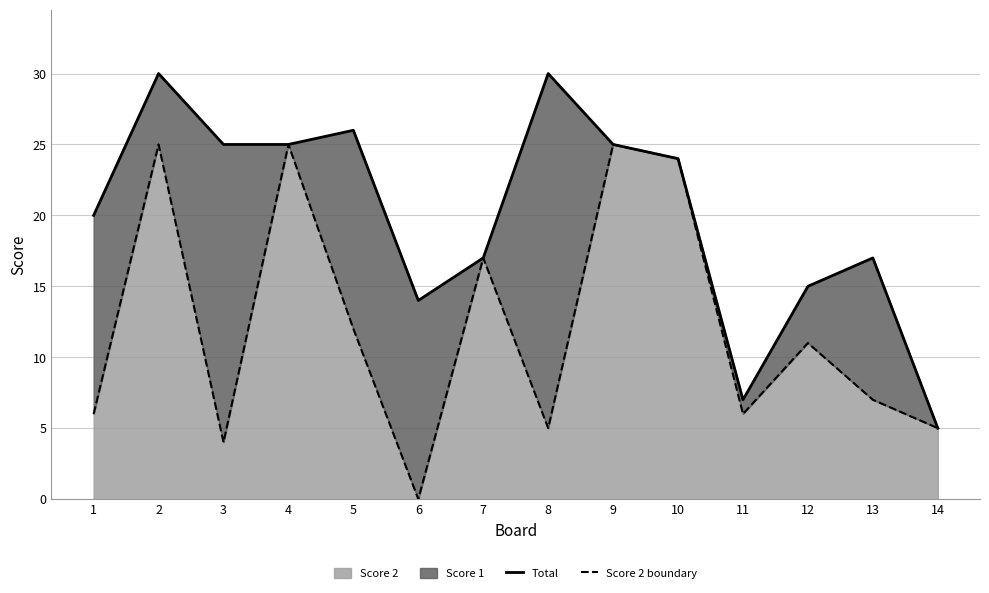

Reading left to right, list all the values displayed in this chart.

Total: 1=20	2=30	3=25	4=25	5=26	6=14	7=17	8=30	9=25	10=24	11=7	12=15	13=17	14=5
Score 2 boundary: 1=6	2=25	3=4	4=25	5=12	6=0	7=17	8=5	9=25	10=24	11=6	12=11	13=7	14=5